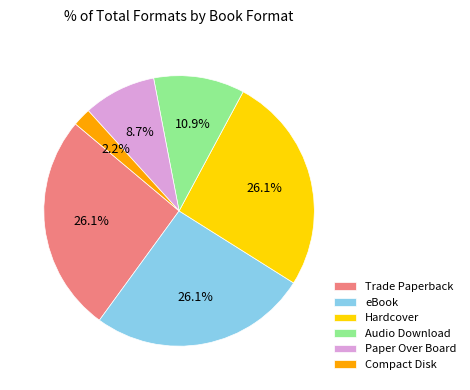

What percentage is the Trade Paperback slice, to the nearest percent?

26%